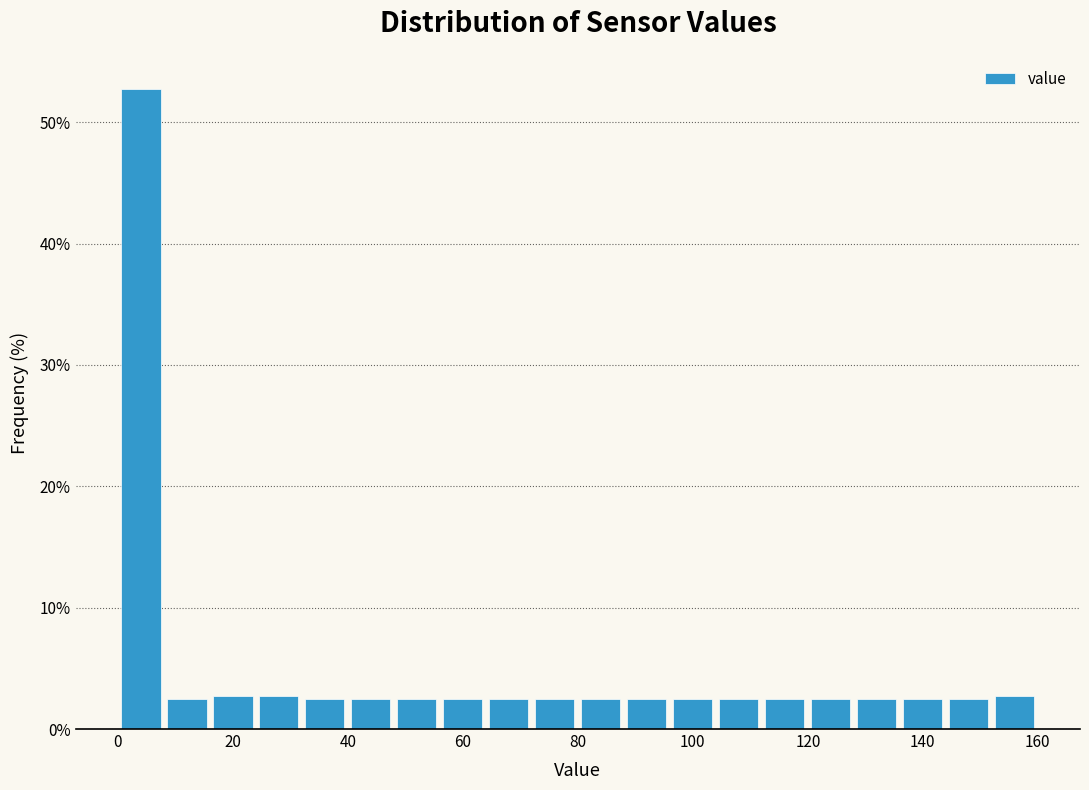

Which range on the x-axis has the tallest bar?

0 to 8